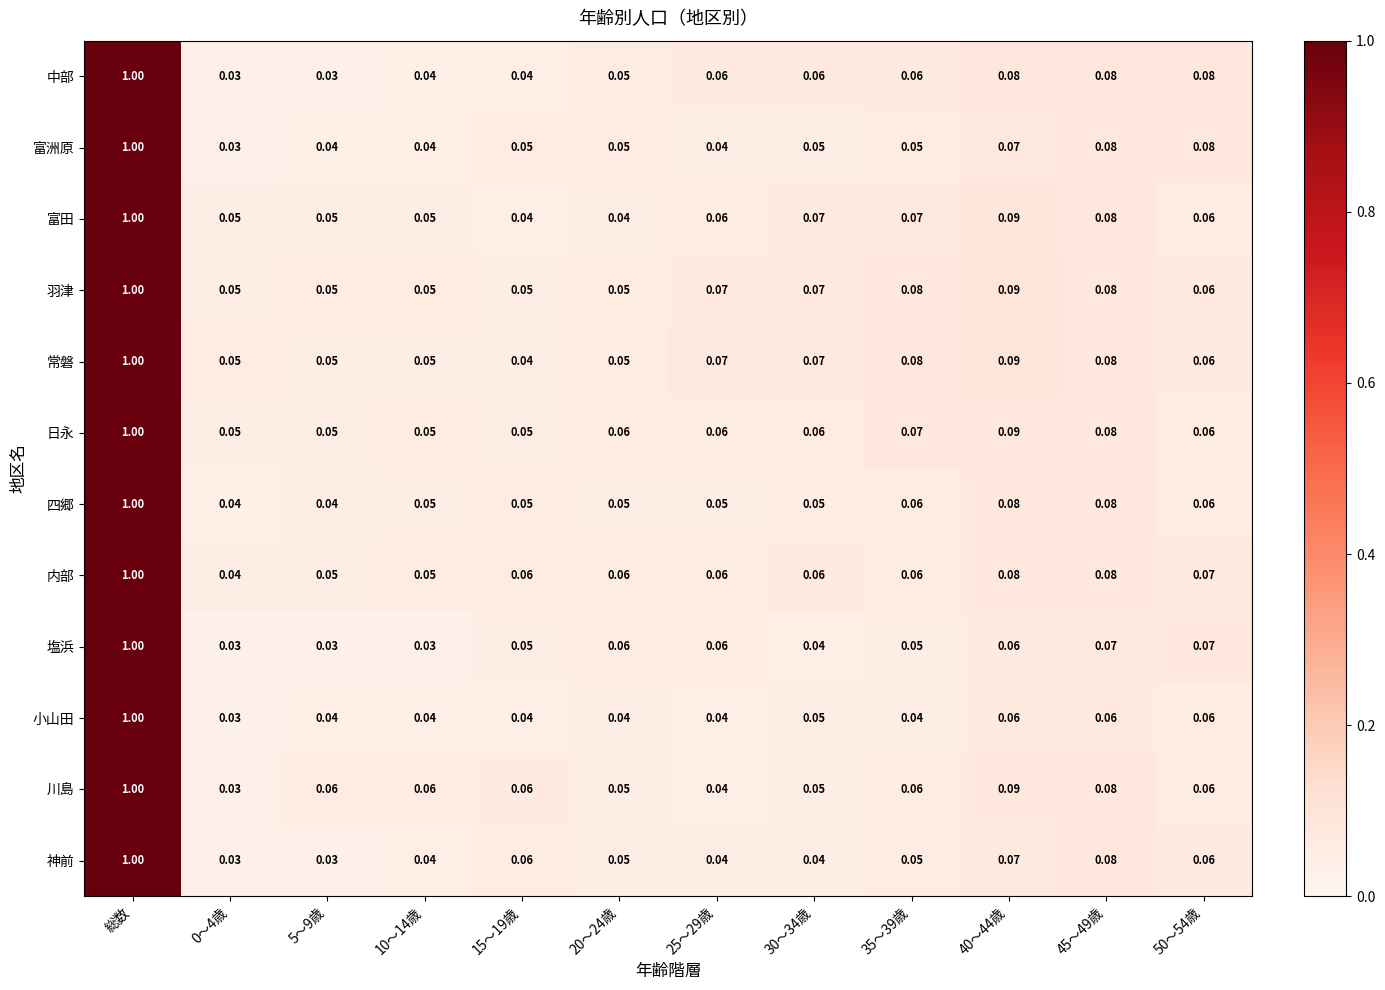

At which category is the sum across all series the highest?

総数